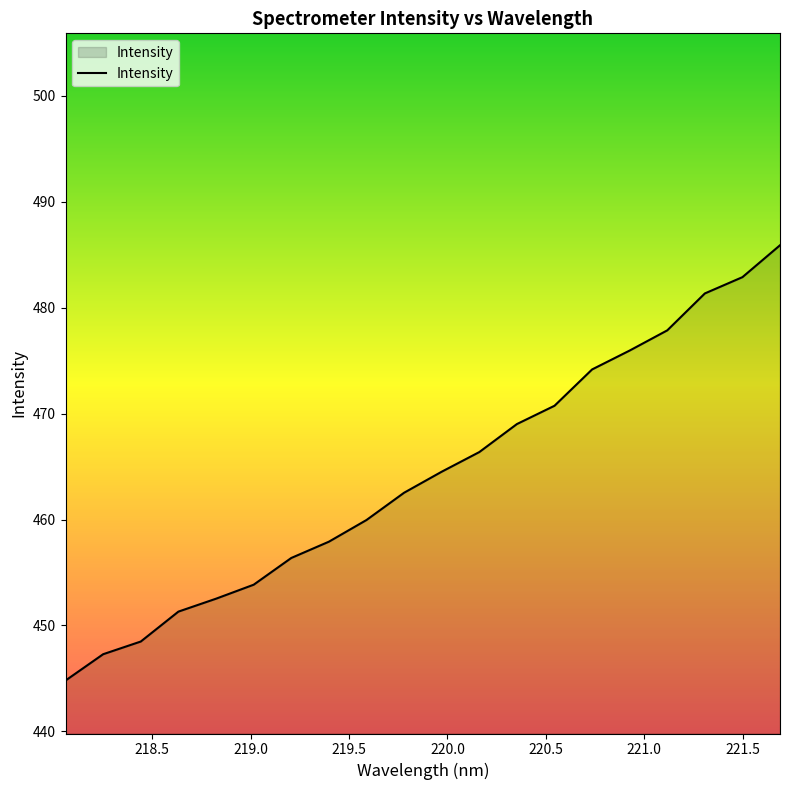

What is the difference between the maximum and minimum values?

41.1